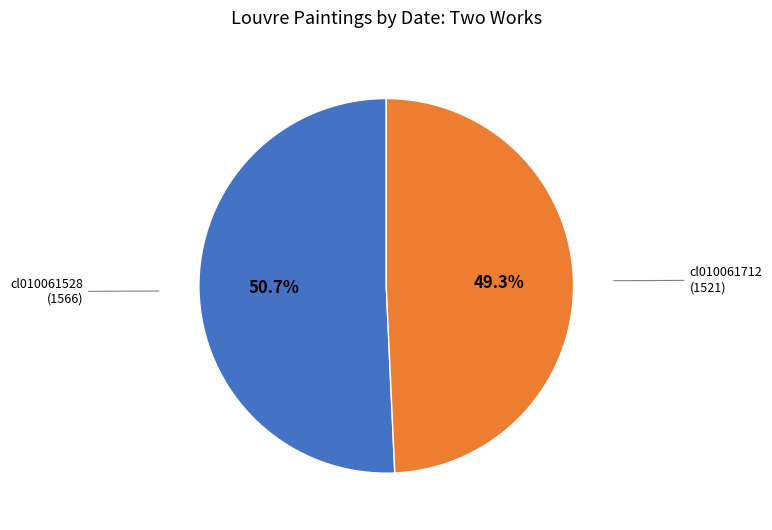

To the nearest percent, what is the combined percentage of cl010061712 and cl010061528?

100%